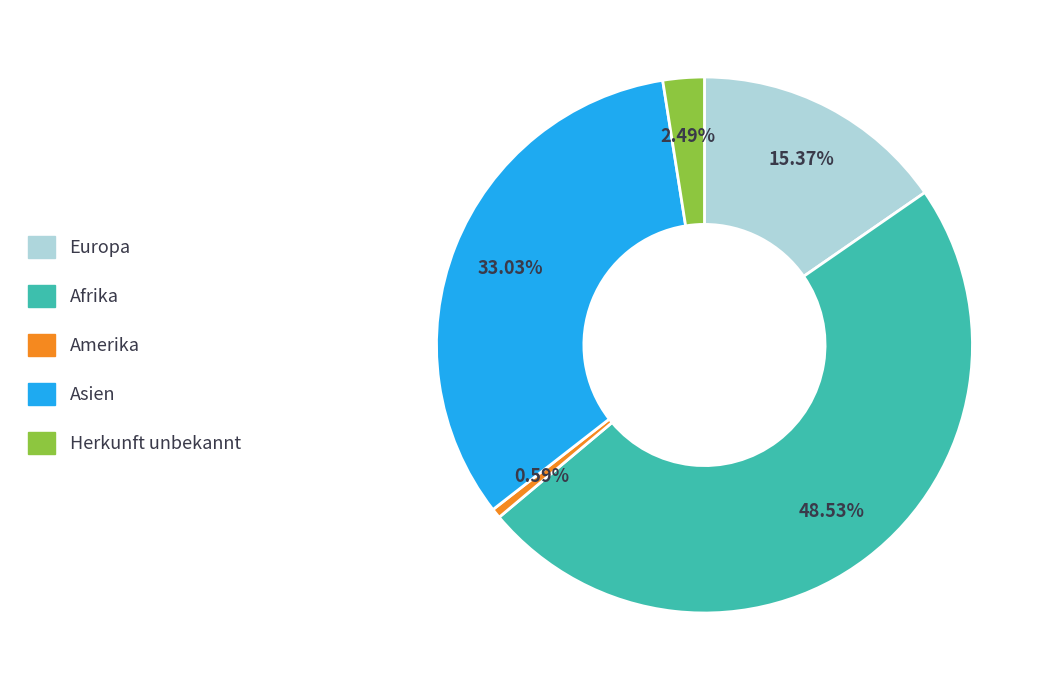

Is there any slice that represents more than half of the pie?

No